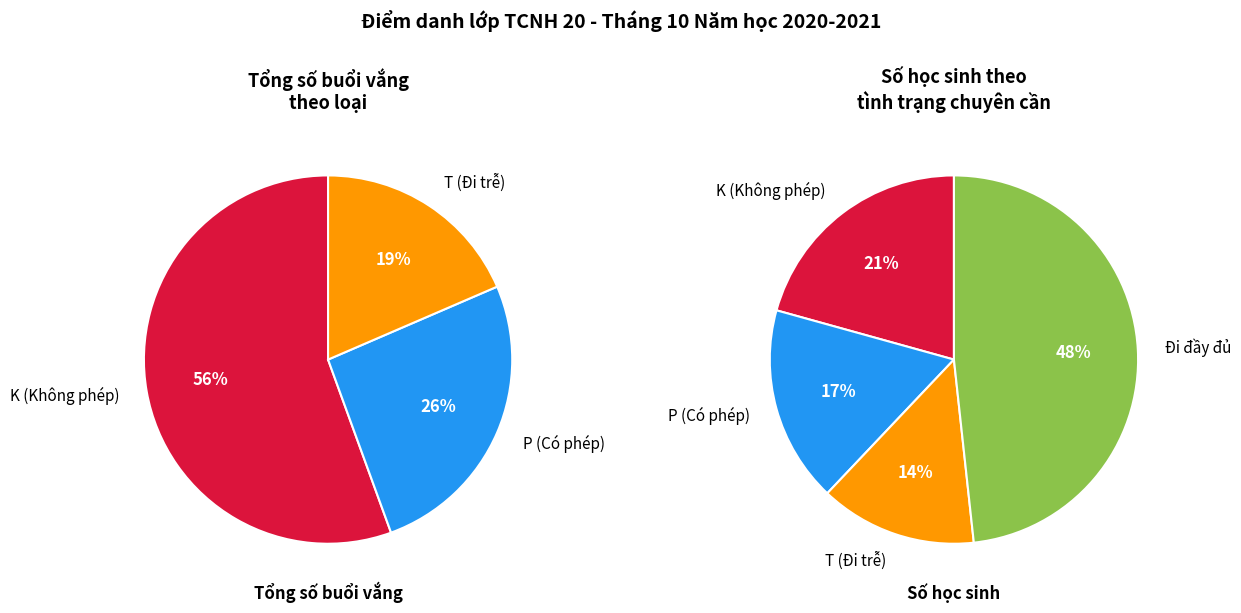

The Phạm Nhựt Bằng slice represents 18% of the pie. True or false?

False